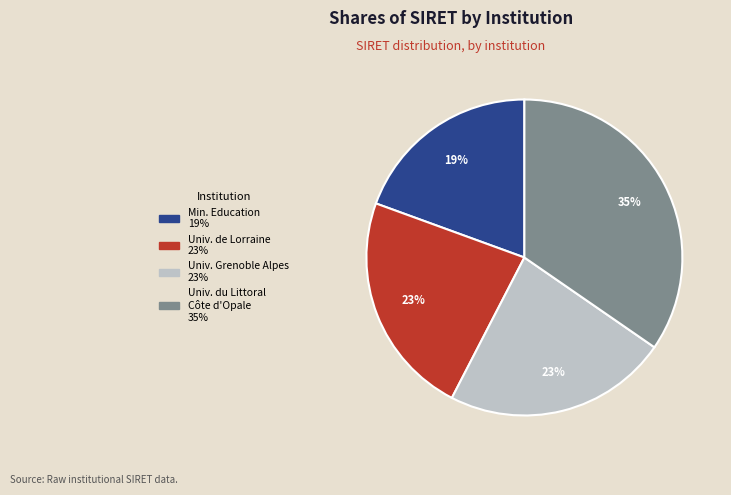

To the nearest percent, what is the average slice percentage?

25%